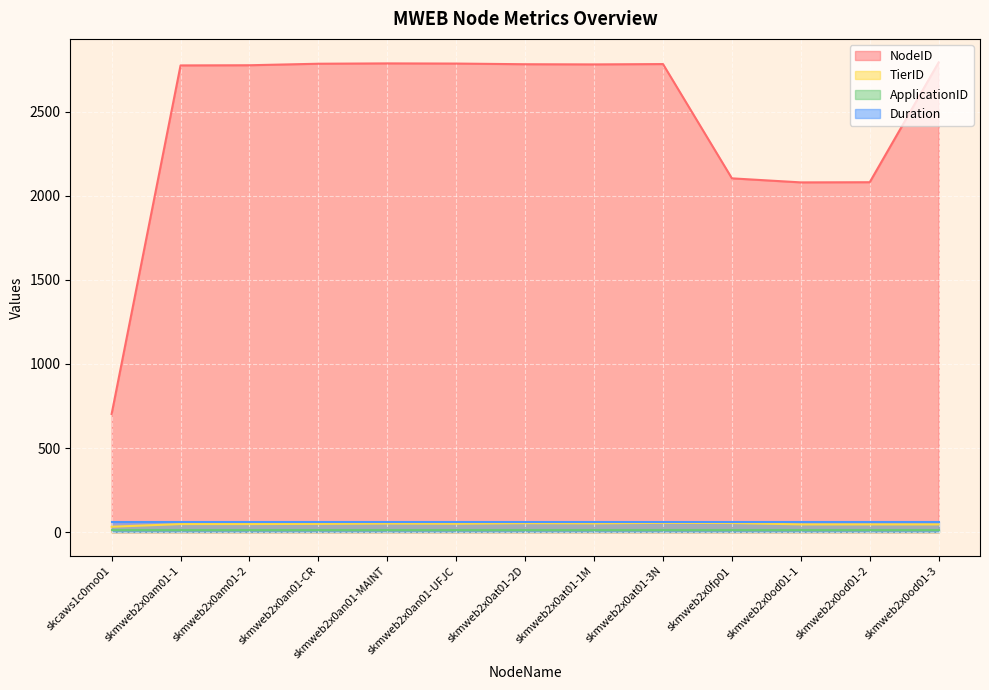

At how many categories does at least one series exceed 1018?

12